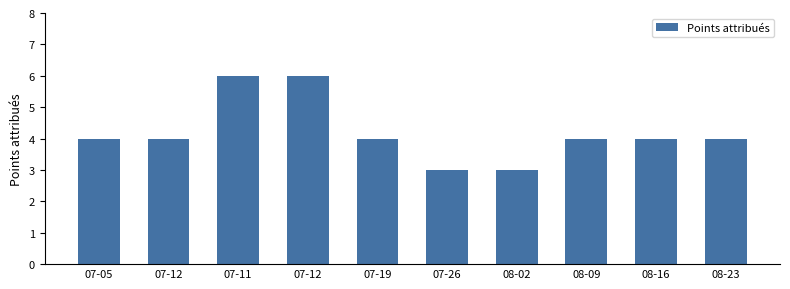

Does the chart contain any negative values?

No